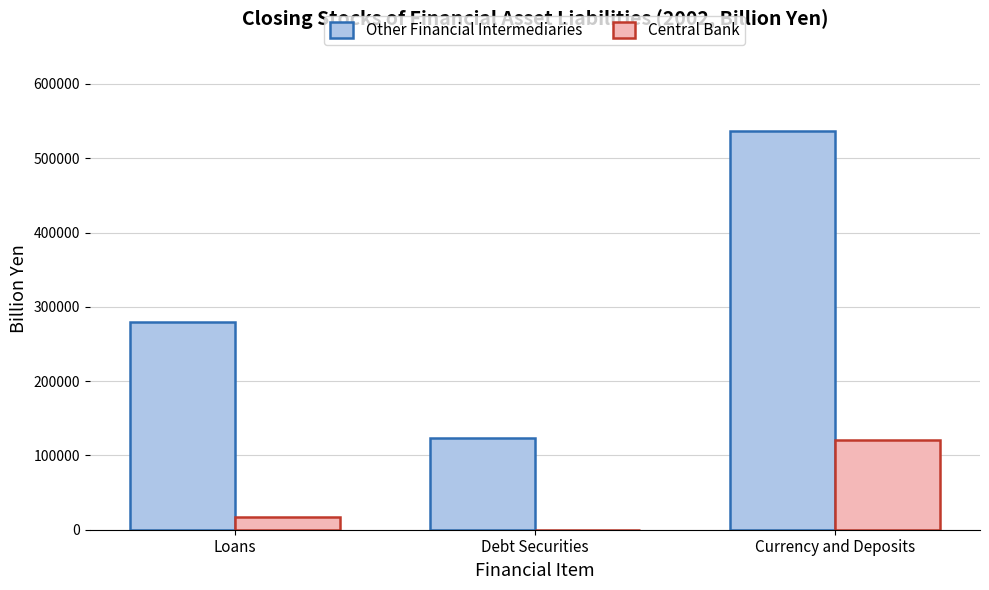

Which series has the widest spread of values?

Other Financial Intermediaries